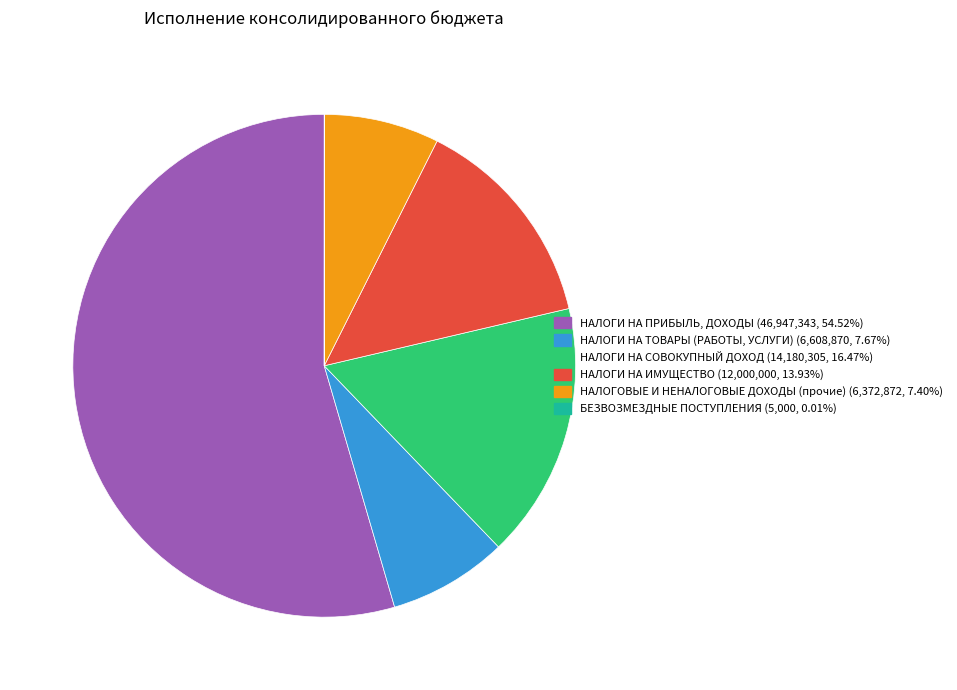

True or false: НАЛОГИ НА ИМУЩЕСТВО accounts for 23% of the total.

False